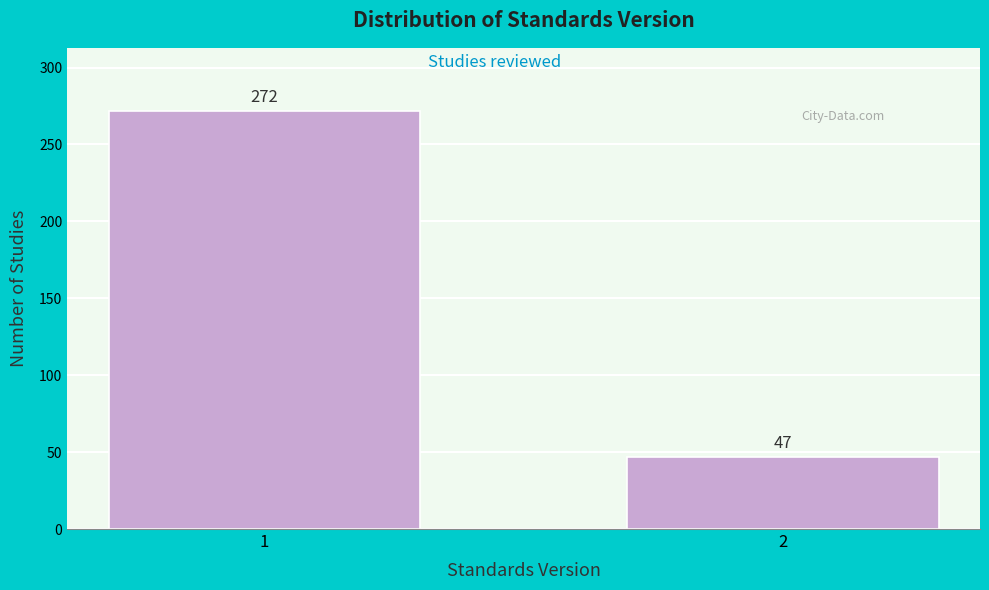

Reading left to right, transcribe all the data shown in this chart.

1=272	2=47